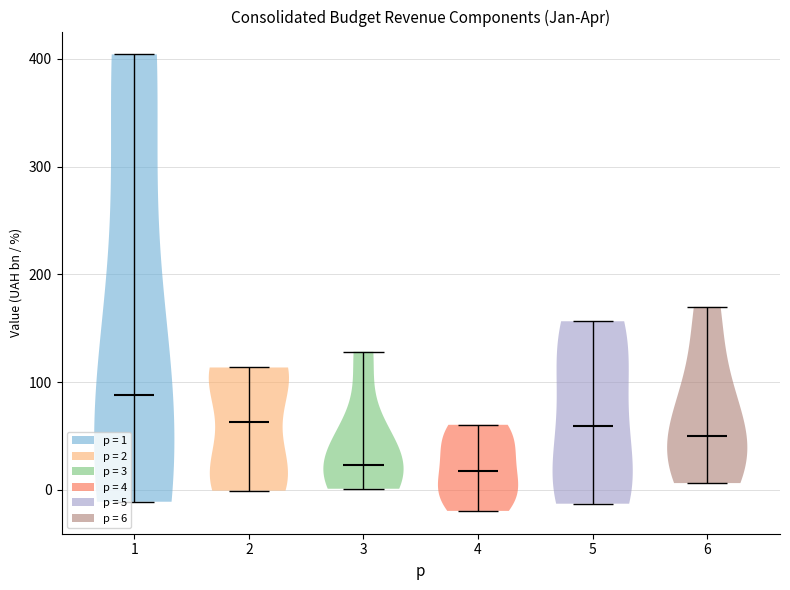

Reading left to right, read every violin against the y-axis: where its median line is, and the lowest and highest points it reaches. The values are not printed on the chart, so give them approximately, as read against the axis.

1: median line 90, lowest point -10, highest point 400
2: median line 60, lowest point 0, highest point 110
3: median line 20, lowest point 0, highest point 130
4: median line 20, lowest point -20, highest point 60
5: median line 60, lowest point -10, highest point 160
6: median line 50, lowest point 10, highest point 170